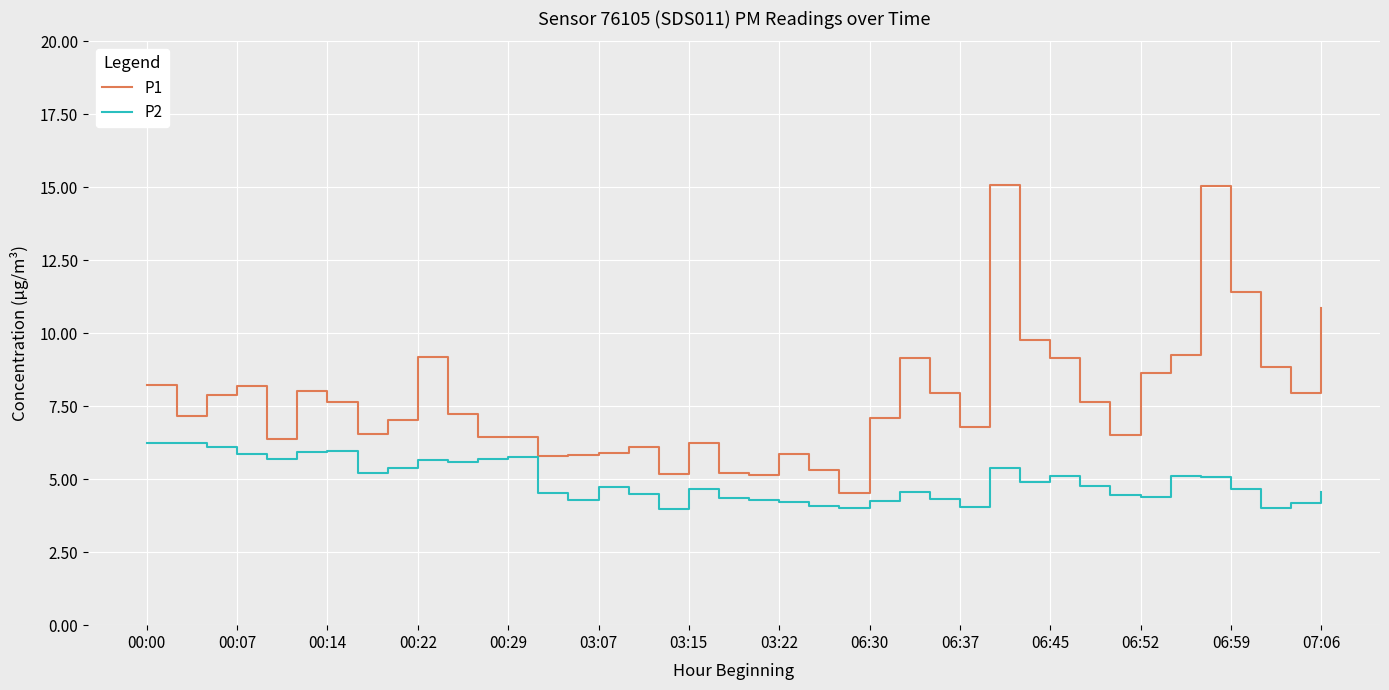

What is the difference between the maximum and minimum values in the P1 series?

10.5